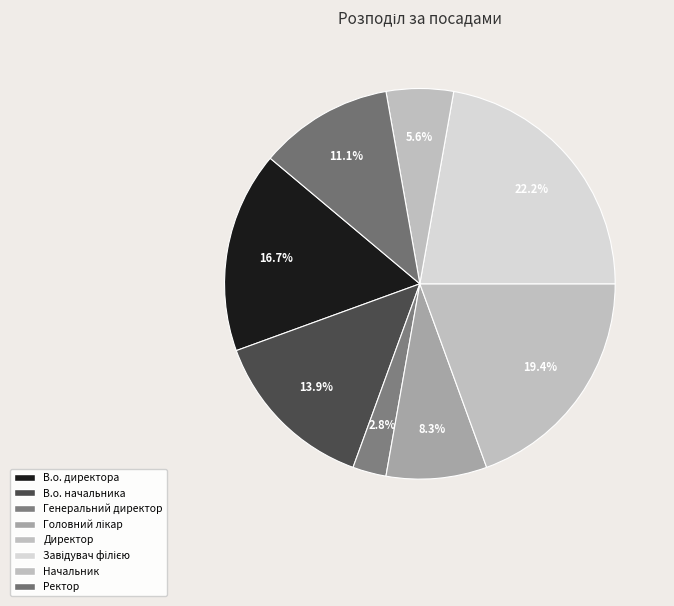

Count the number of slices in the pie.

8